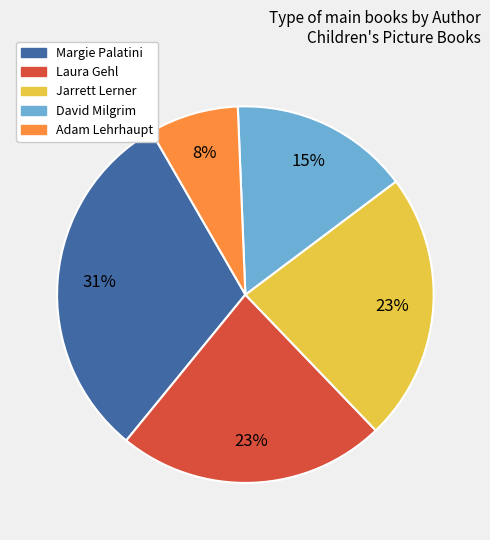

Is the sum of David Milgrim and Jarrett Lerner greater than half?

No